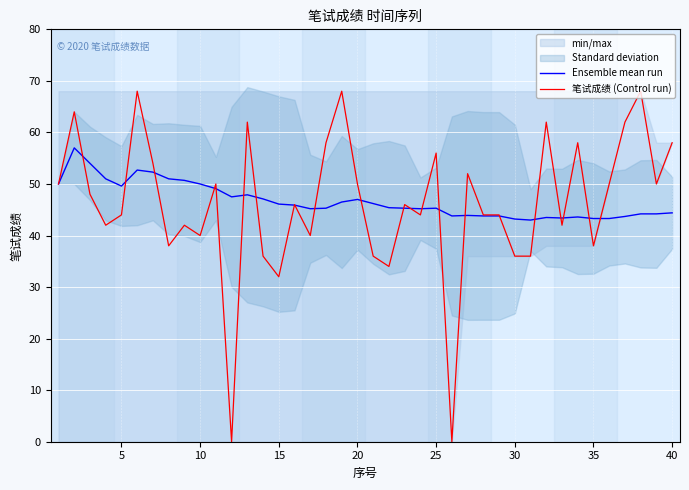

How many categories are shown in the chart?

40